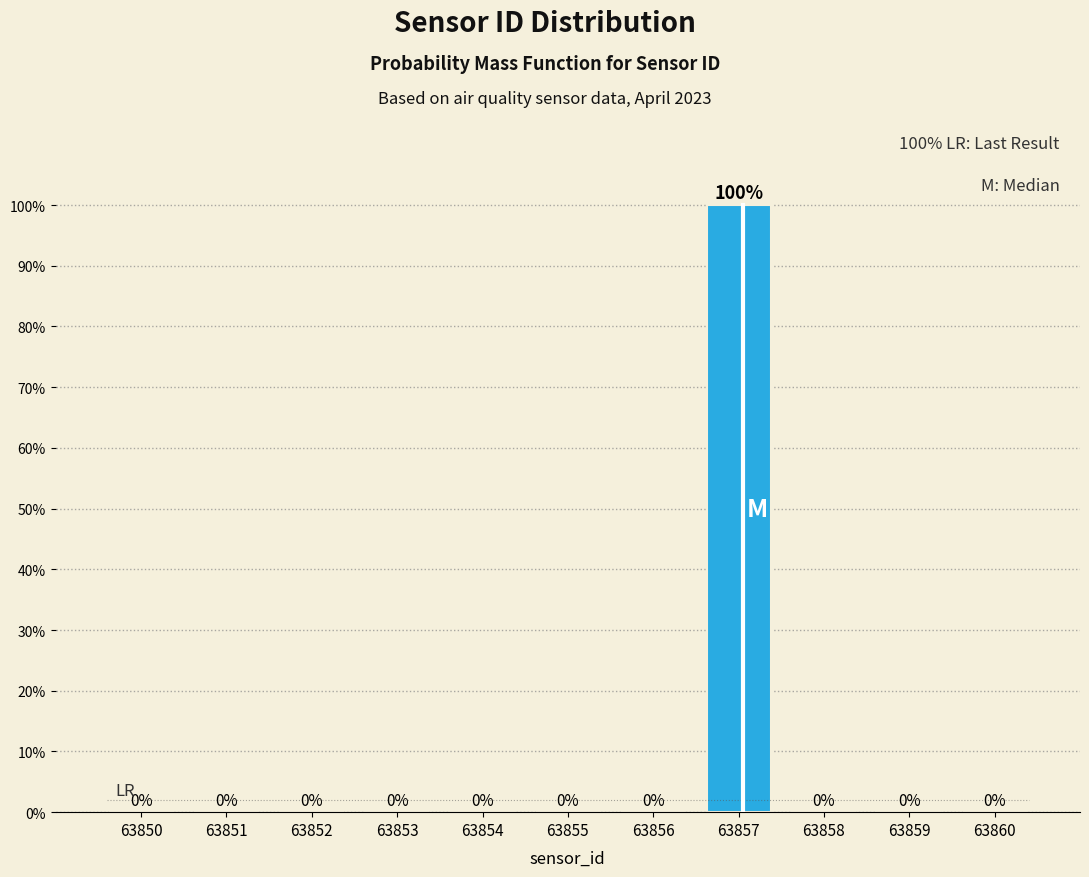

Reading left to right, what are all the values shown in this chart?

63850=0	63851=0	63852=0	63853=0	63854=0	63855=0	63856=0	63857=100	63858=0	63859=0	63860=0